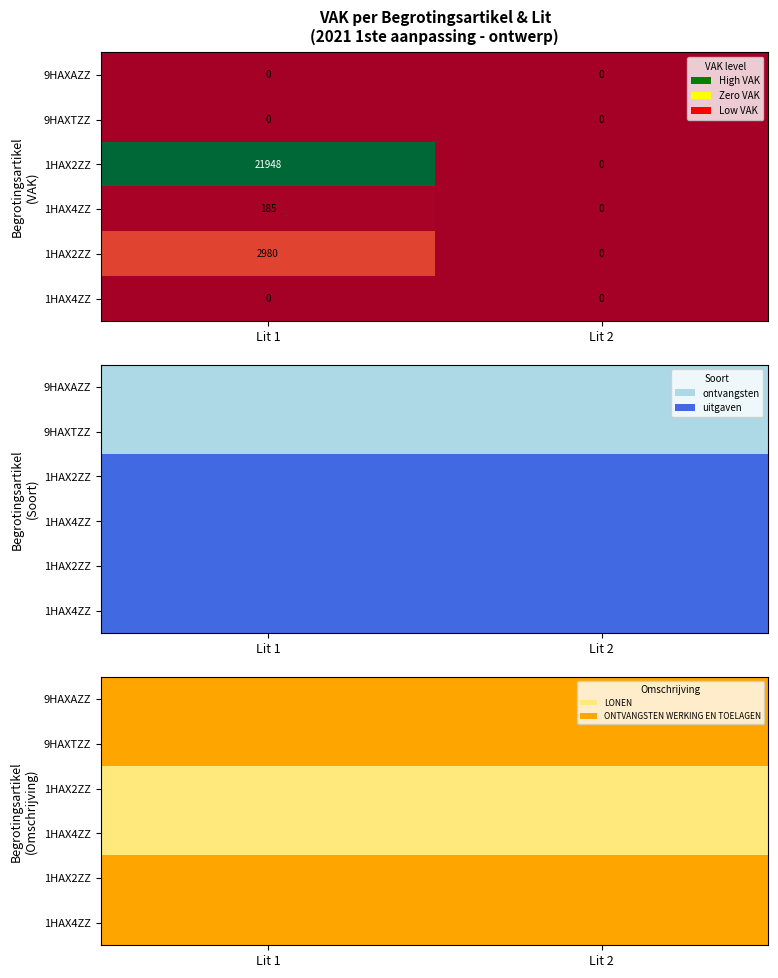

Which has a higher value, Lit 1 or Lit 2?

Lit 1